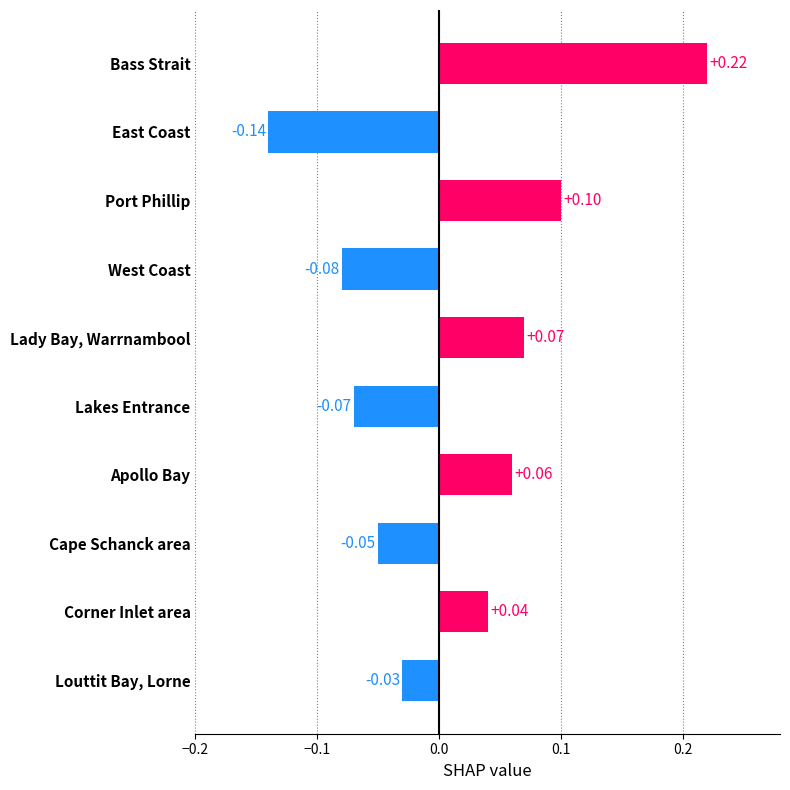

What is the difference between the maximum and minimum values?

0.4